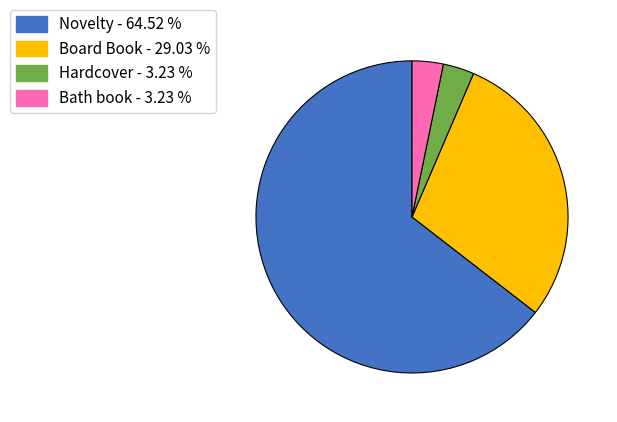

Which has a higher value, Hardcover or Board Book?

Board Book